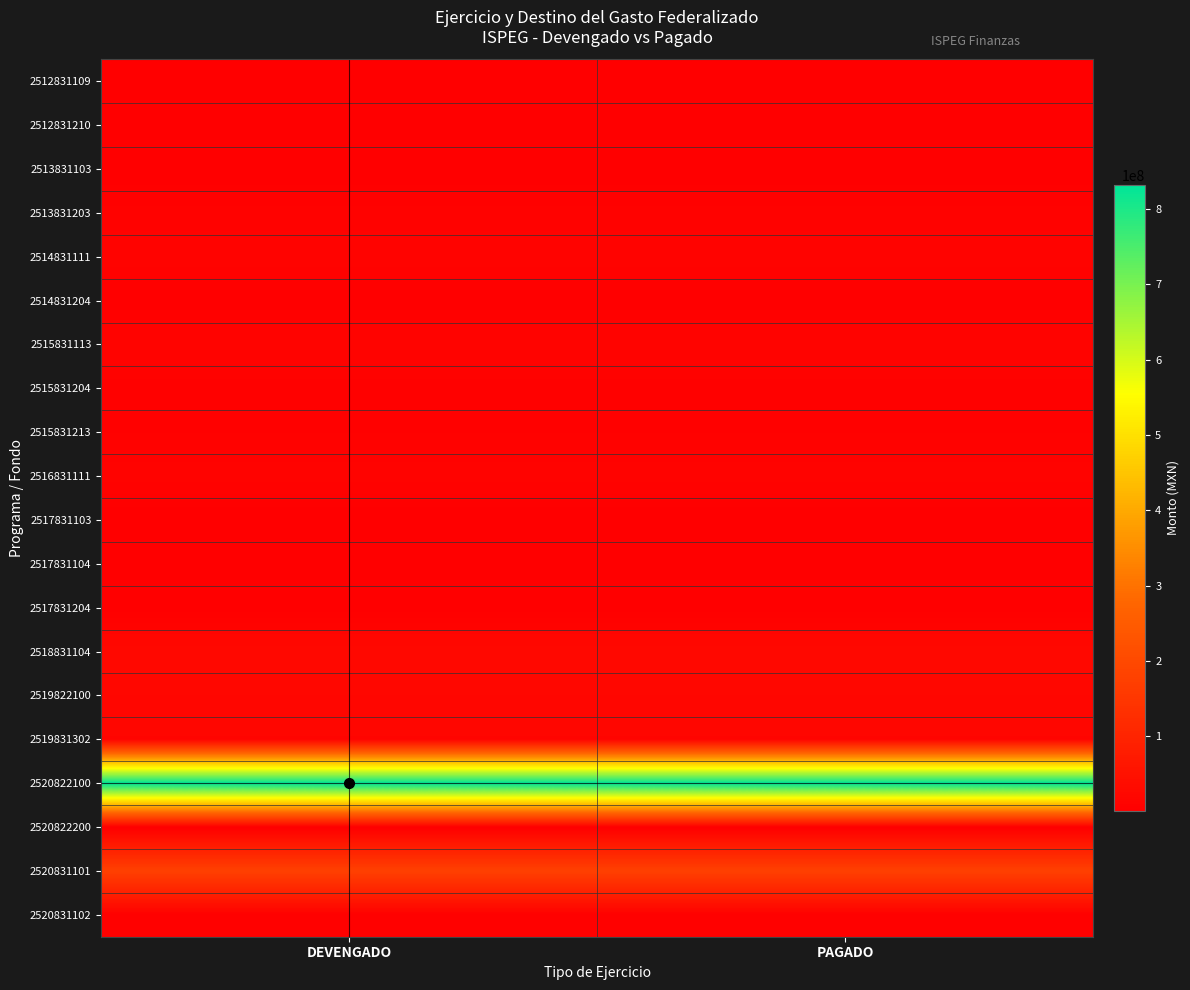

List the series in order of their peak value, highest first.

2520822100, 2520831101, 2518831104, 2519822100, 2519831302, 2515831113, 2514831111, 2516831111, 2513831203, 2515831213, 2515831204, 2520831102, 2517831104, 2512831109, 2512831210, 2517831204, 2513831103, 2514831204, 2520822200, 2517831103